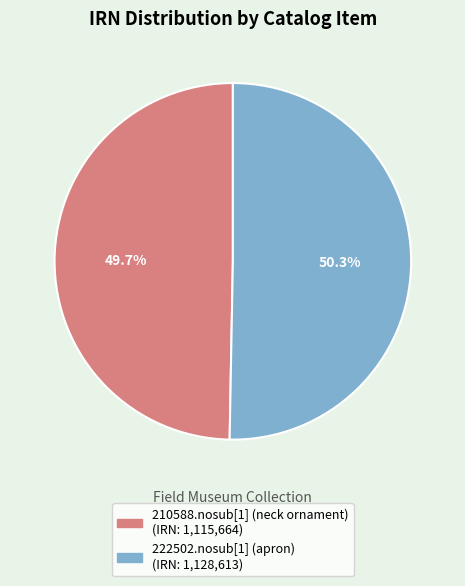

To the nearest percent, what is the difference between the largest and smallest slice percentages?

1%